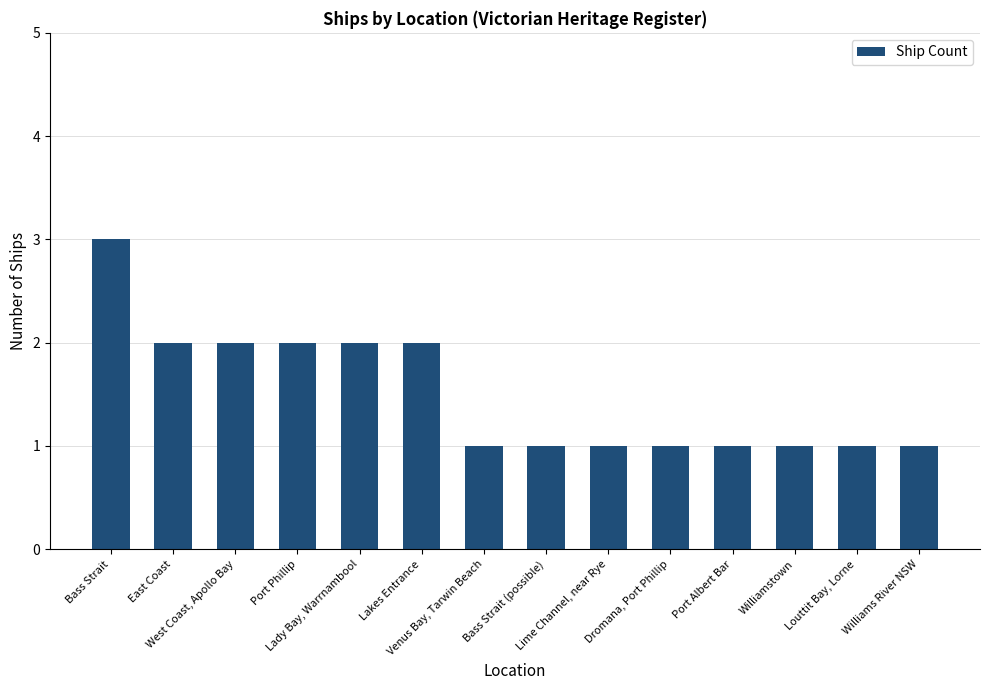

The chart shows a value of 1 at East Coast. True or false?

False